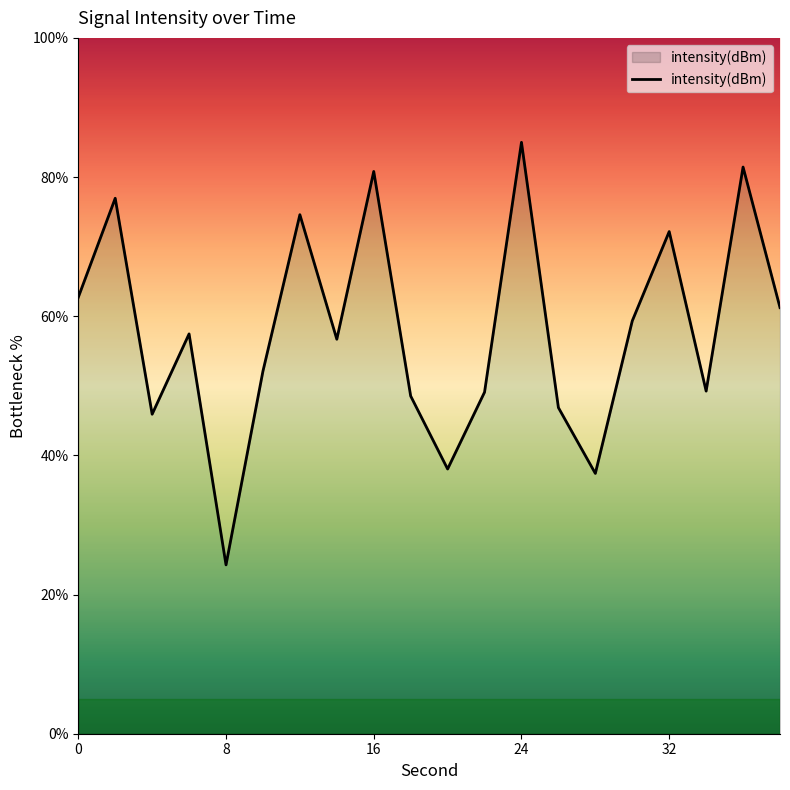

Reading right to left, extract all data points from this chart.

38=61.2	36=81.4	34=49.2	32=72.2	30=59.3	28=37.4	26=46.9	24=85.0	22=49.1	20=38.0	18=48.5	16=80.8	14=56.7	12=74.6	10=52.1	8=24.3	6=57.5	4=45.9	2=77.0	0=62.7